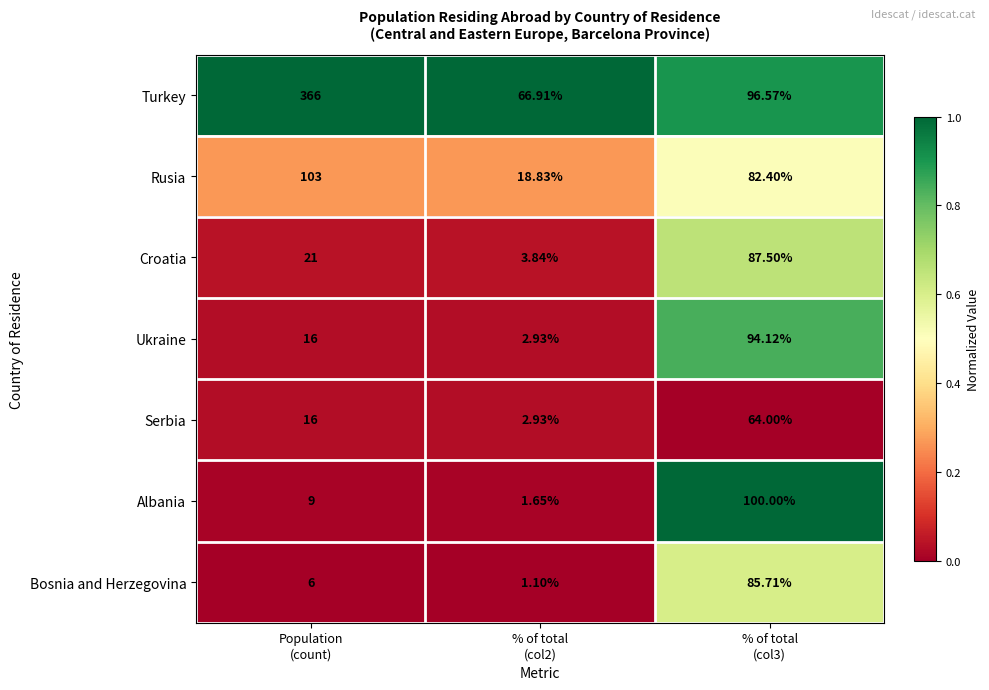

Rank the series by their maximum value, from lowest to highest.

Serbia, Bosnia and Herzegovina, Croatia, Ukraine, Albania, Rusia, Turkey